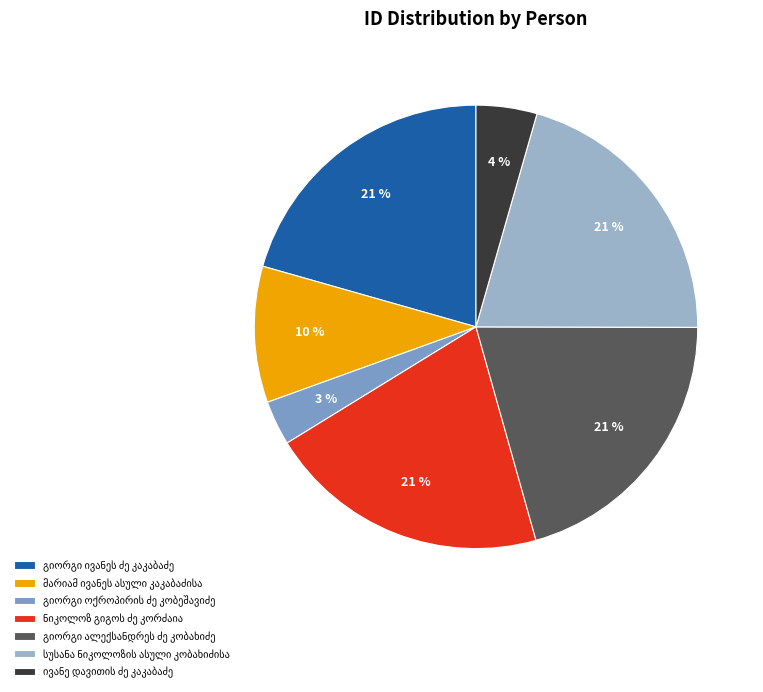

To the nearest percent, what is the average slice percentage?

14%